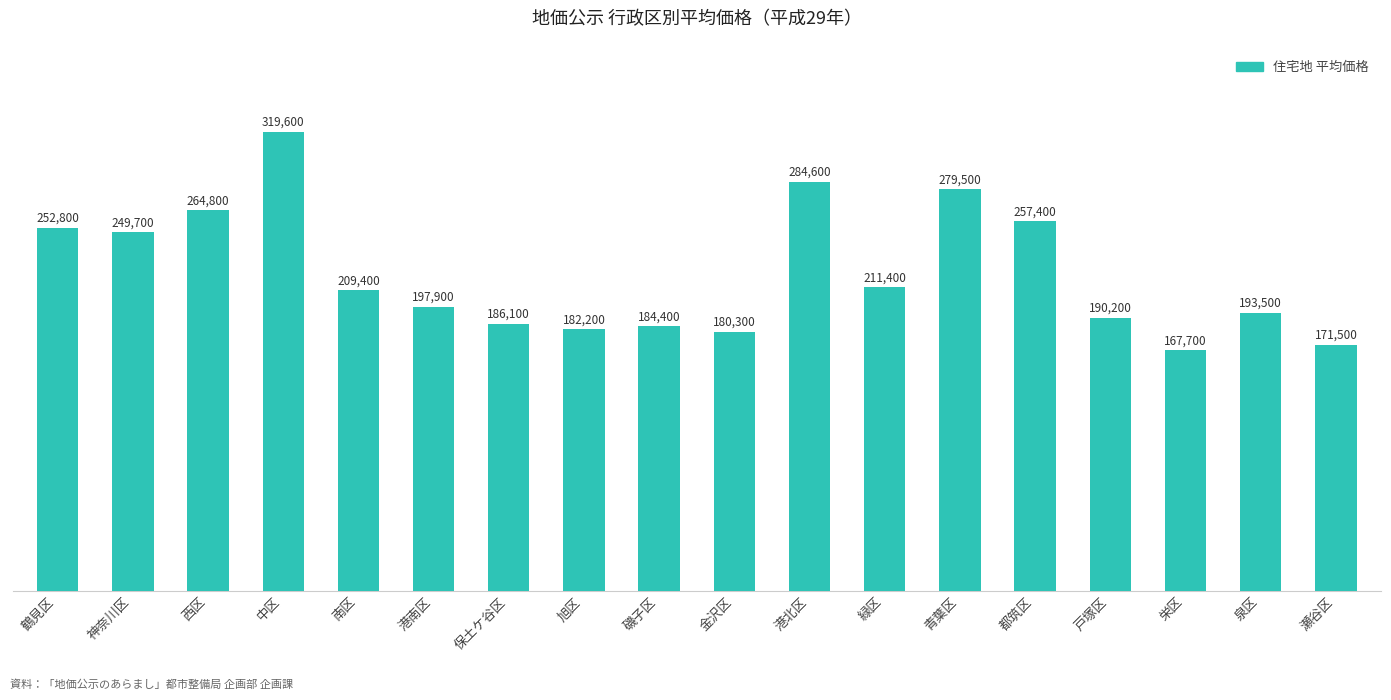

Where is the data nearest to the value 243650?

神奈川区